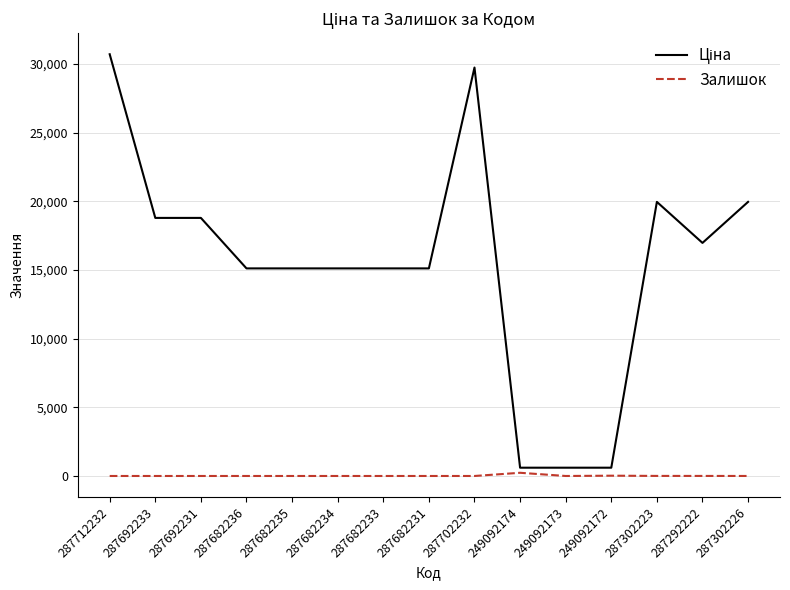

What is the spread (max minus min) of values at 287292222?

16972.3